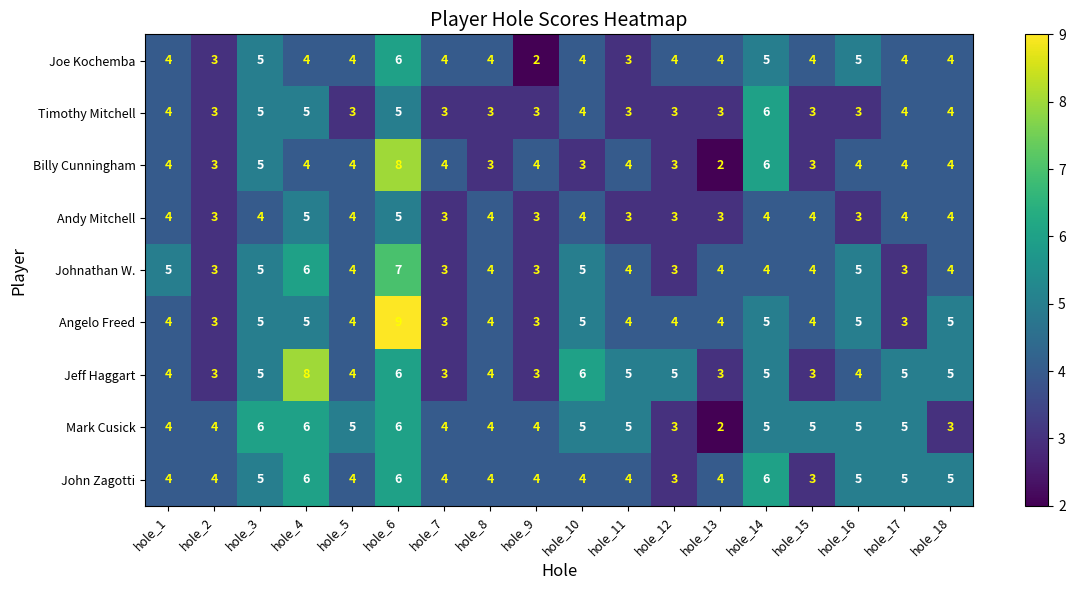

Which series changed the most between hole_2 and hole_4?

Jeff Haggart